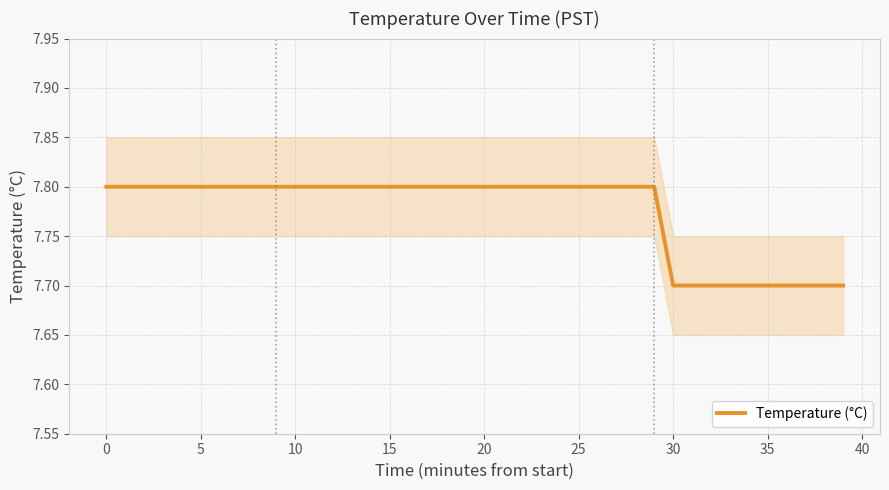

True or false: Temperature (°C) has a value of 7.7 at 35.

True